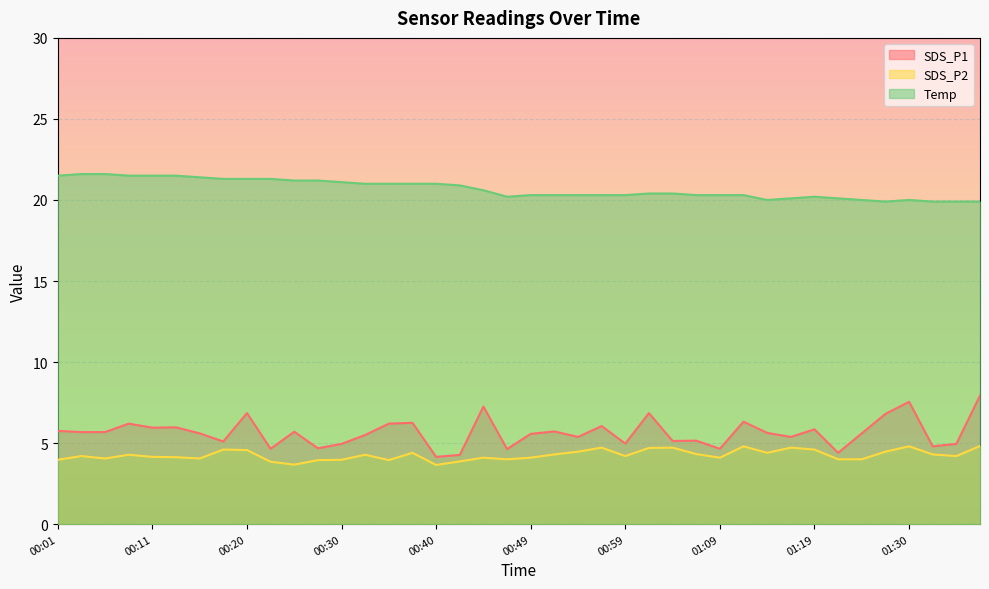

Which series has the largest total across all categories?

Temp